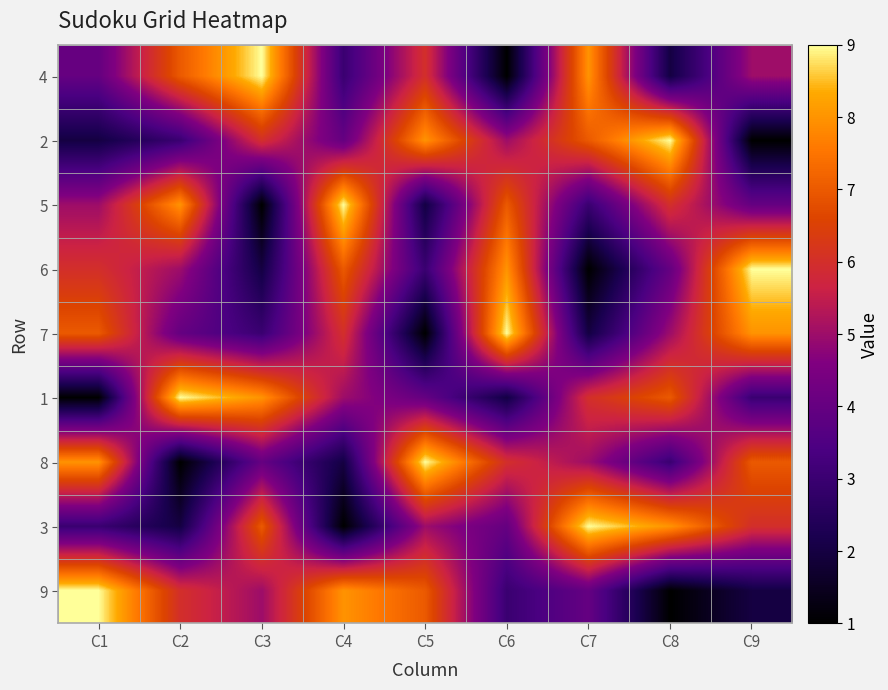

Reading left to right, extract all data points from this chart.

4: C1=4	C2=7	C3=9	C4=3	C5=6	C6=1	C7=8	C8=2	C9=5
2: C1=2	C2=3	C3=6	C4=4	C5=8	C6=5	C7=7	C8=9	C9=1
5: C1=5	C2=8	C3=1	C4=9	C5=2	C6=7	C7=3	C8=6	C9=4
6: C1=6	C2=5	C3=2	C4=7	C5=3	C6=8	C7=1	C8=4	C9=9
7: C1=7	C2=4	C3=3	C4=6	C5=1	C6=9	C7=2	C8=5	C9=8
1: C1=1	C2=9	C3=8	C4=5	C5=4	C6=2	C7=6	C8=7	C9=3
8: C1=8	C2=1	C3=4	C4=2	C5=9	C6=6	C7=5	C8=3	C9=7
3: C1=3	C2=2	C3=7	C4=1	C5=5	C6=4	C7=9	C8=8	C9=6
9: C1=9	C2=6	C3=5	C4=8	C5=7	C6=3	C7=4	C8=1	C9=2